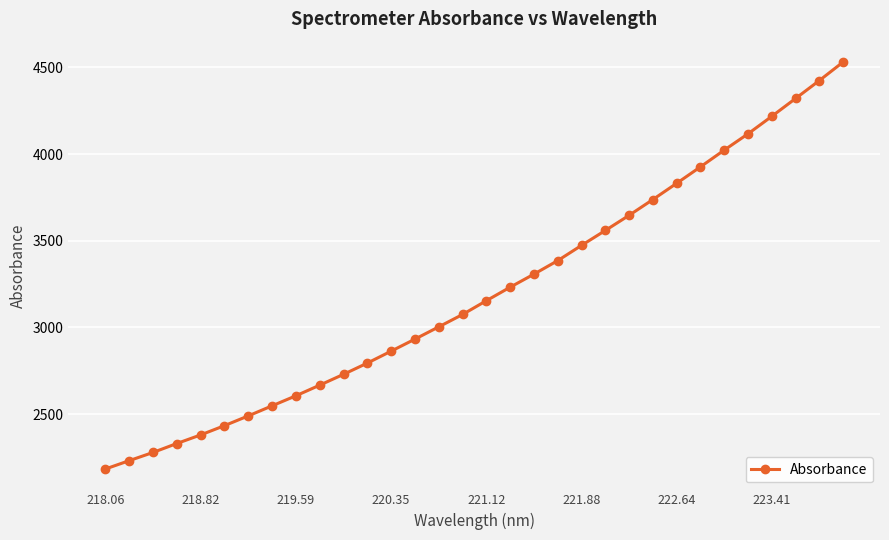

What is the minimum value shown in the chart?

2183.3